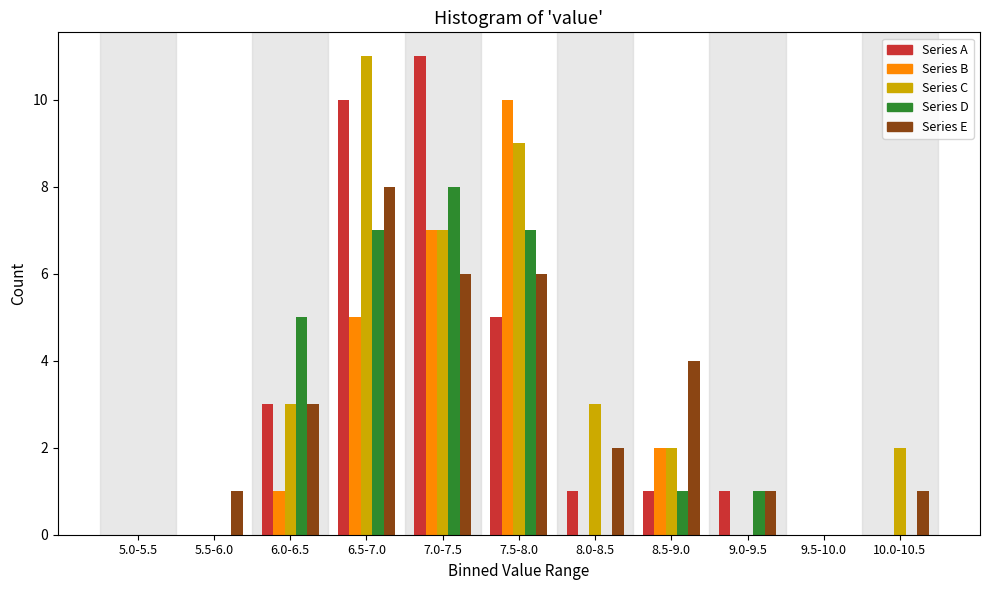

Which series changed the most between 6.0-6.5 and 9.0-9.5?

Series D